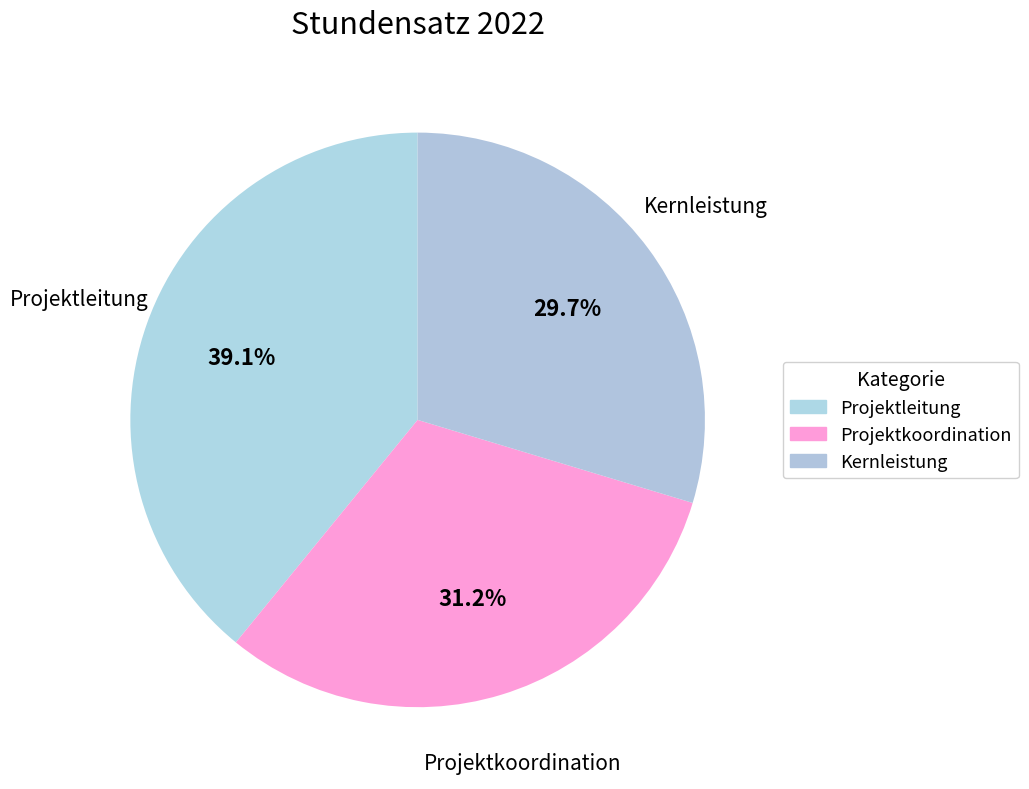

Does Kernleistung account for over 50% of the chart?

No